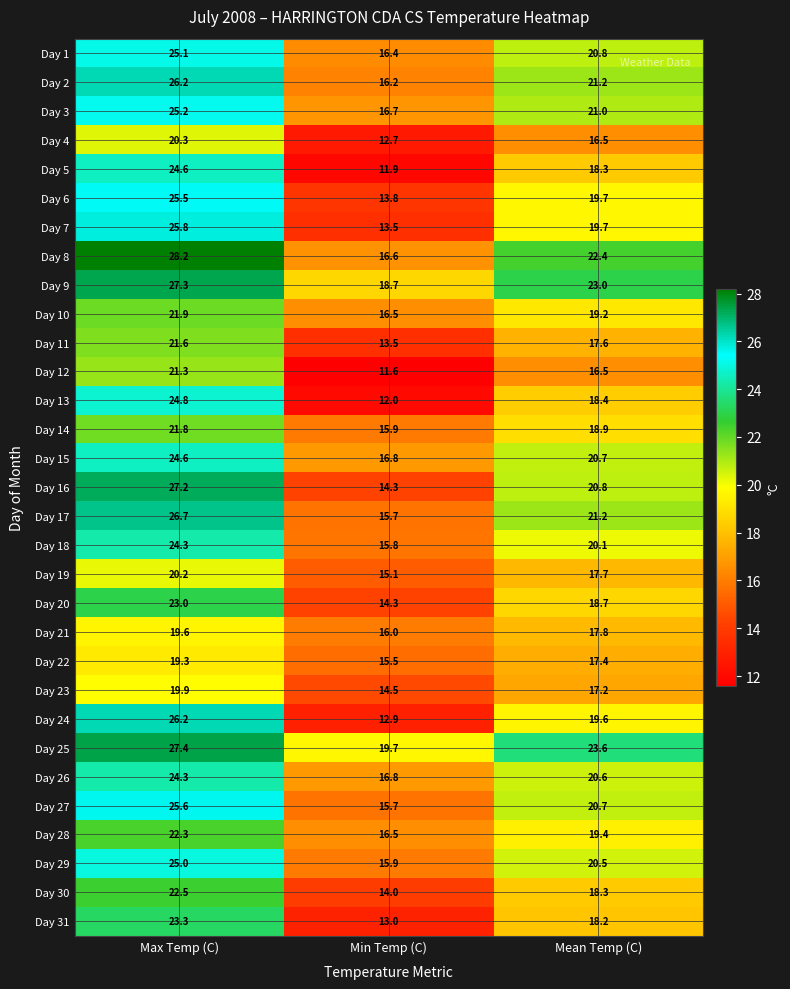

At which category is the sum across all series the highest?

Max Temp (C)